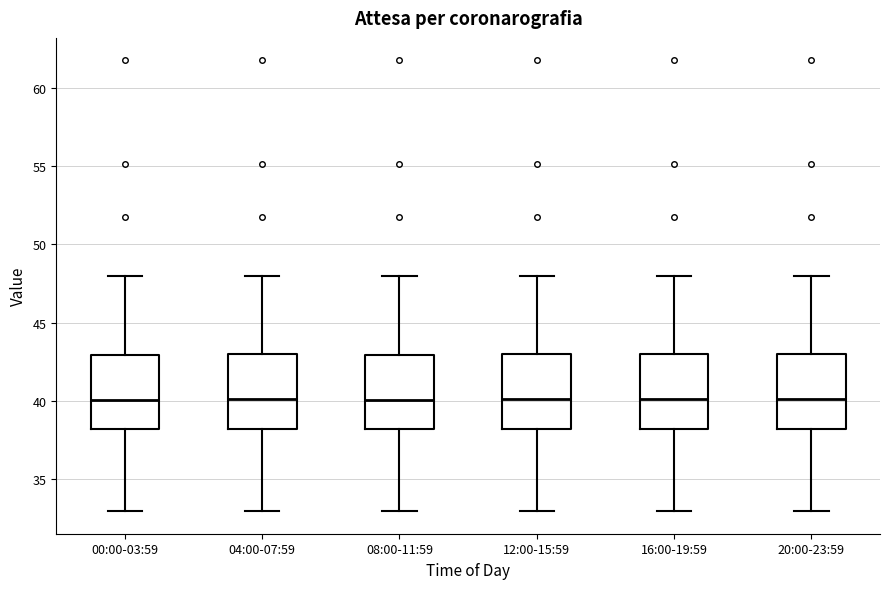

Reading left to right, read every box against the y-axis: the position of its median line, the range the box covers, and the ends of its whiskers. The values are not printed on the chart, so give them approximately, as read against the axis.

00:00-03:59: median 40, box 38 to 43, whiskers 33 to 48
04:00-07:59: median 40, box 38 to 43, whiskers 33 to 48
08:00-11:59: median 40, box 38 to 43, whiskers 33 to 48
12:00-15:59: median 40, box 38 to 43, whiskers 33 to 48
16:00-19:59: median 40, box 38 to 43, whiskers 33 to 48
20:00-23:59: median 40, box 38 to 43, whiskers 33 to 48